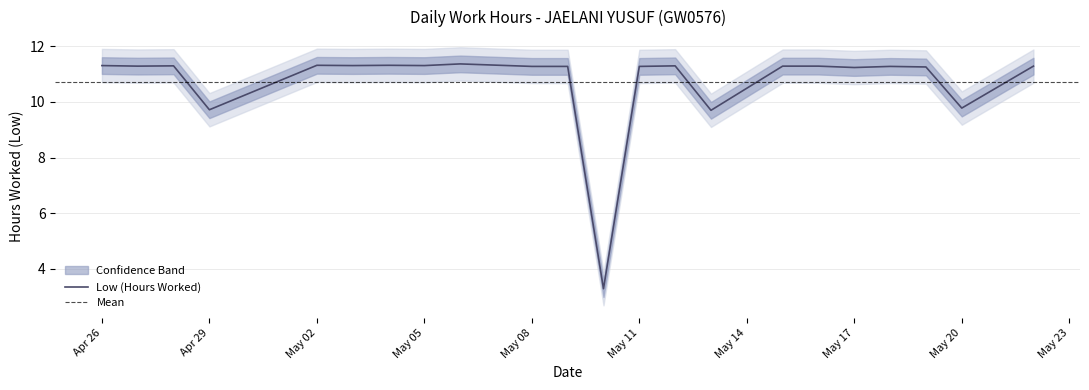

What is the value of the 20th point from the left?

11.3